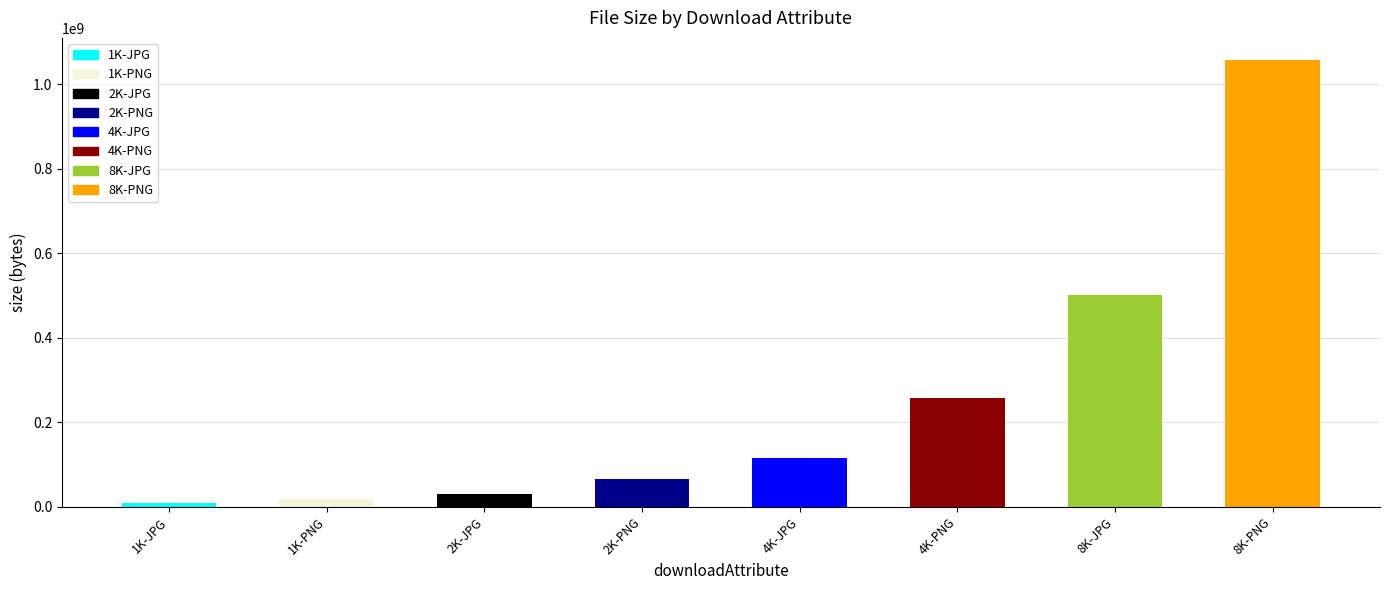

What is the change in value from 2K-JPG to 4K-JPG?

+85322336